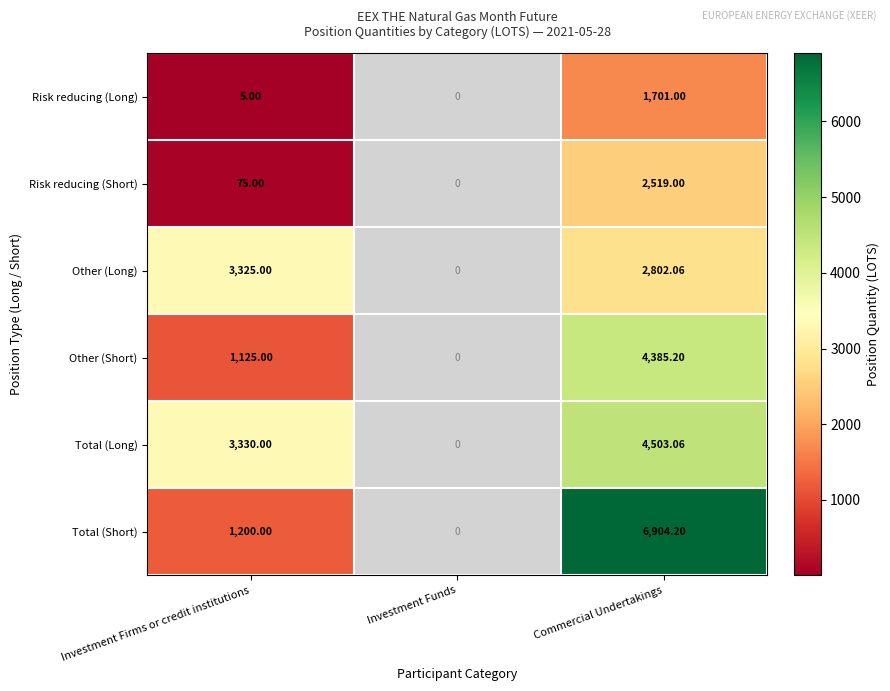

What is the total value across all series at Investment Firms or credit institutions?

9060.0